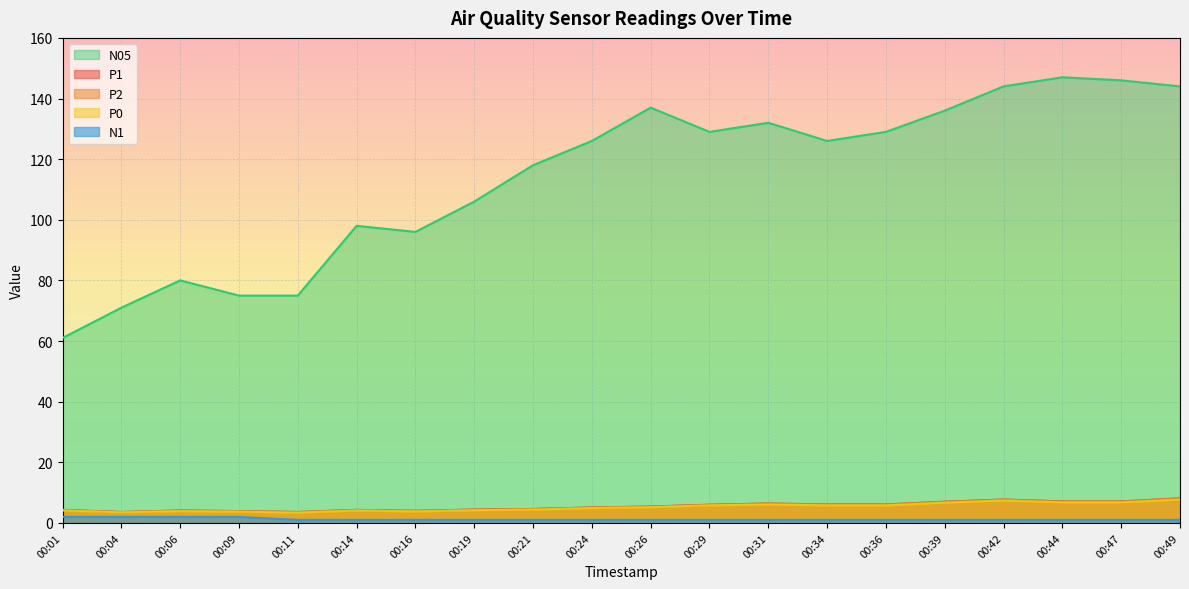

What are all the series names shown in the legend?

P1, P2, P0, N05, N1